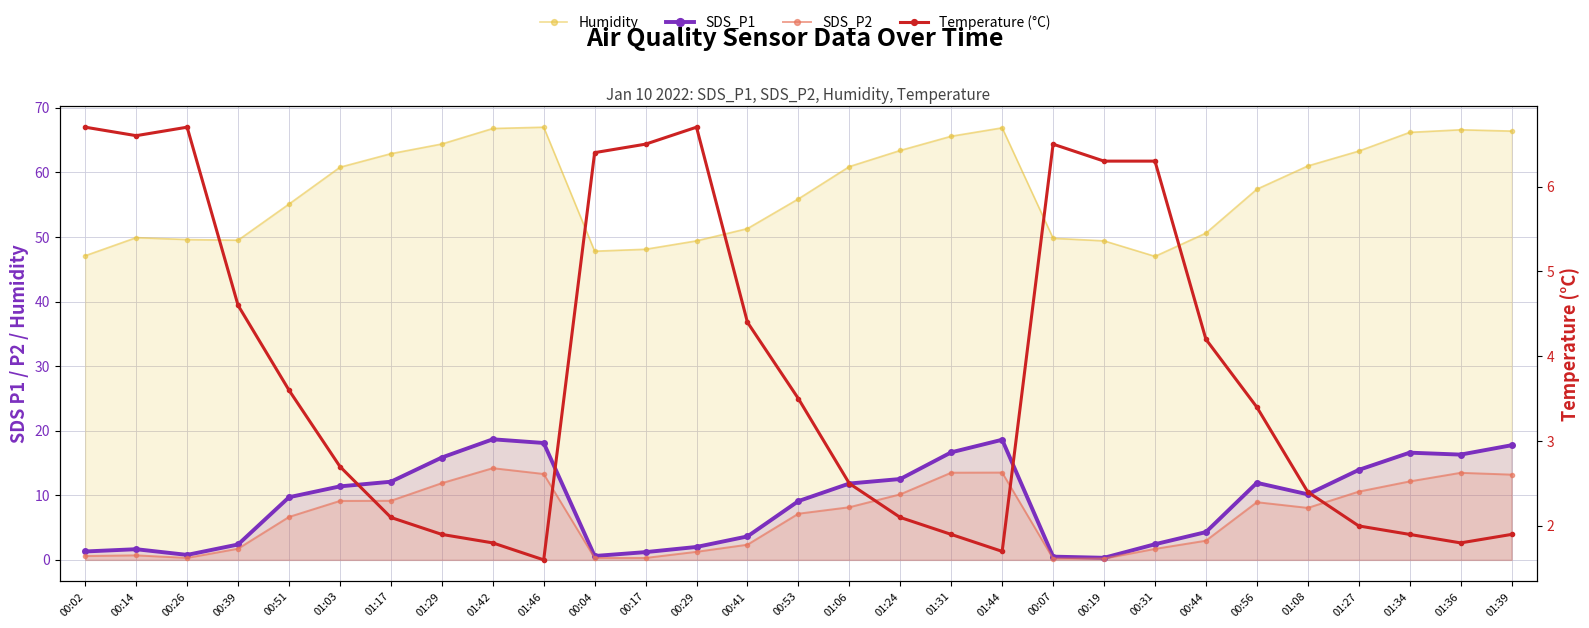

Reading right to left, transcribe all the data shown in this chart.

Humidity: 01:39=66.4	01:36=66.6	01:34=66.2	01:27=63.3	01:08=61.0	00:56=57.4	00:44=50.6	00:31=47.0	00:19=49.4	00:07=49.8	01:44=66.9	01:31=65.6	01:24=63.4	01:06=60.9	00:53=55.9	00:41=51.3	00:29=49.4	00:17=48.1	00:04=47.8	01:46=67.0	01:42=66.8	01:29=64.4	01:17=62.9	01:03=60.8	00:51=55.1	00:39=49.5	00:26=49.6	00:14=49.9	00:02=47.1
SDS_P1: 01:39=17.8	01:36=16.3	01:34=16.6	01:27=13.9	01:08=10.2	00:56=11.9	00:44=4.3	00:31=2.4	00:19=0.3	00:07=0.5	01:44=18.6	01:31=16.6	01:24=12.5	01:06=11.8	00:53=9.1	00:41=3.6	00:29=2.0	00:17=1.2	00:04=0.6	01:46=18.1	01:42=18.7	01:29=15.8	01:17=12.1	01:03=11.4	00:51=9.7	00:39=2.4	00:26=0.8	00:14=1.6	00:02=1.3
SDS_P2: 01:39=13.2	01:36=13.5	01:34=12.2	01:27=10.6	01:08=8.1	00:56=8.9	00:44=3.0	00:31=1.7	00:19=0.2	00:07=0.2	01:44=13.5	01:31=13.5	01:24=10.2	01:06=8.2	00:53=7.2	00:41=2.4	00:29=1.2	00:17=0.3	00:04=0.3	01:46=13.3	01:42=14.2	01:29=11.9	01:17=9.2	01:03=9.1	00:51=6.7	00:39=1.7	00:26=0.3	00:14=0.7	00:02=0.6
Temperature (°C): 01:39=1.9	01:36=1.8	01:34=1.9	01:27=2.0	01:08=2.4	00:56=3.4	00:44=4.2	00:31=6.3	00:19=6.3	00:07=6.5	01:44=1.7	01:31=1.9	01:24=2.1	01:06=2.5	00:53=3.5	00:41=4.4	00:29=6.7	00:17=6.5	00:04=6.4	01:46=1.6	01:42=1.8	01:29=1.9	01:17=2.1	01:03=2.7	00:51=3.6	00:39=4.6	00:26=6.7	00:14=6.6	00:02=6.7